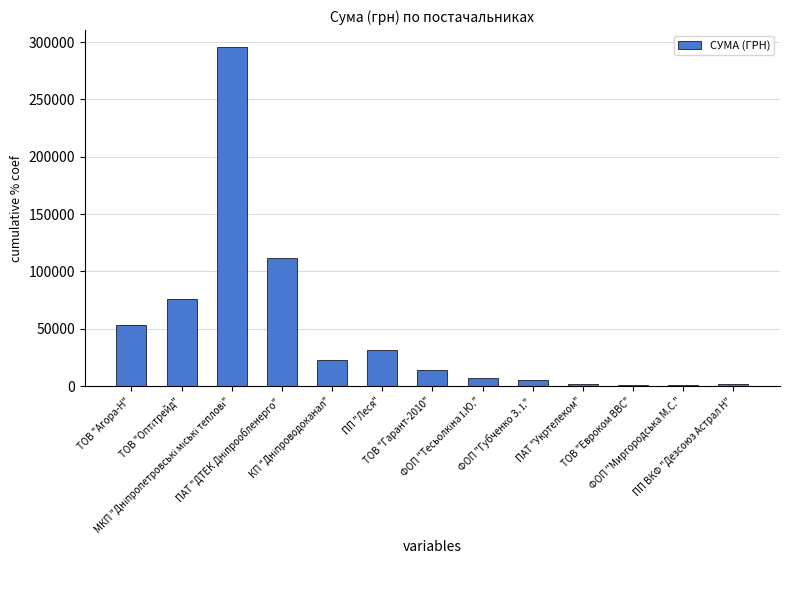

What is the greatest value displayed?

295638.6